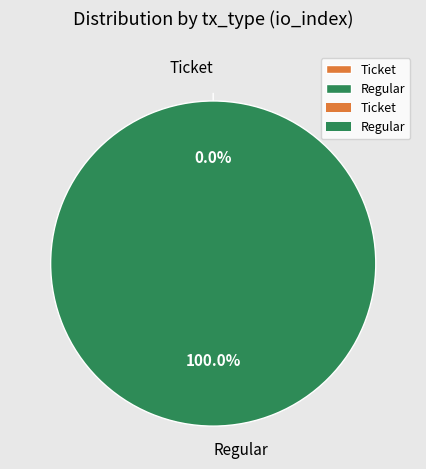

What is the change in value from Ticket to Regular?

+98